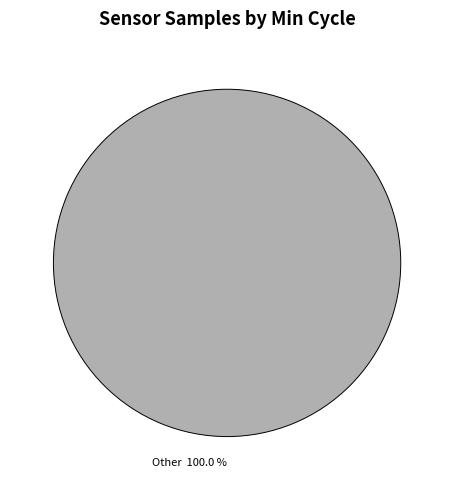

Rank the categories by value from lowest to highest.

Other 100.0 %